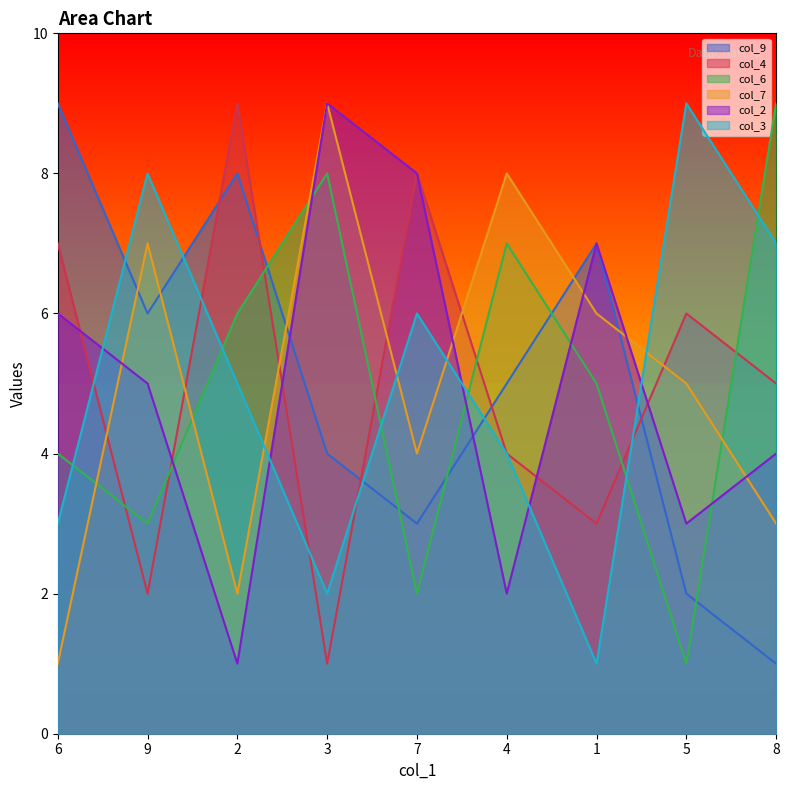

What is the difference between the maximum and minimum values in the col_4 series?

8